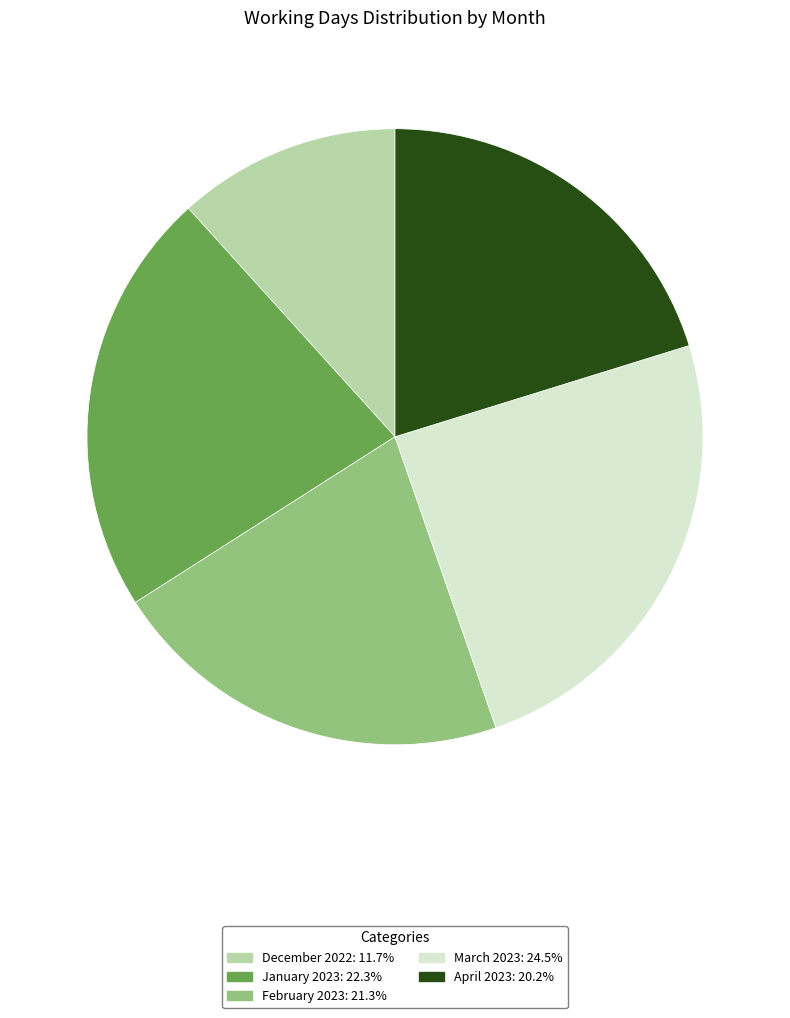

Count the number of slices in the pie.

5